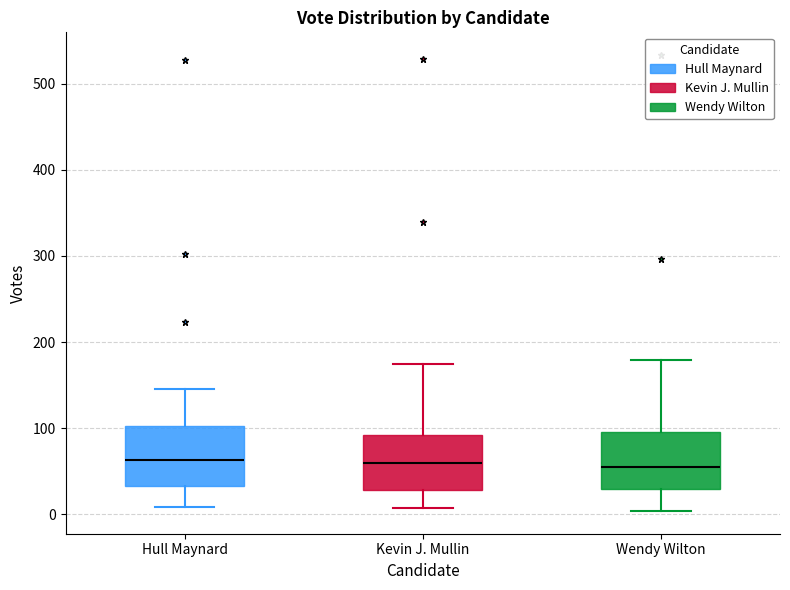

Reading left to right, read every box against the y-axis: the position of its median line, the range the box covers, and the ends of its whiskers. The values are not printed on the chart, so give them approximately, as read against the axis.

Hull Maynard: median 60, box 30 to 100, whiskers 10 to 150
Kevin J. Mullin: median 60, box 30 to 90, whiskers 10 to 170
Wendy Wilton: median 60, box 30 to 100, whiskers 0 to 180